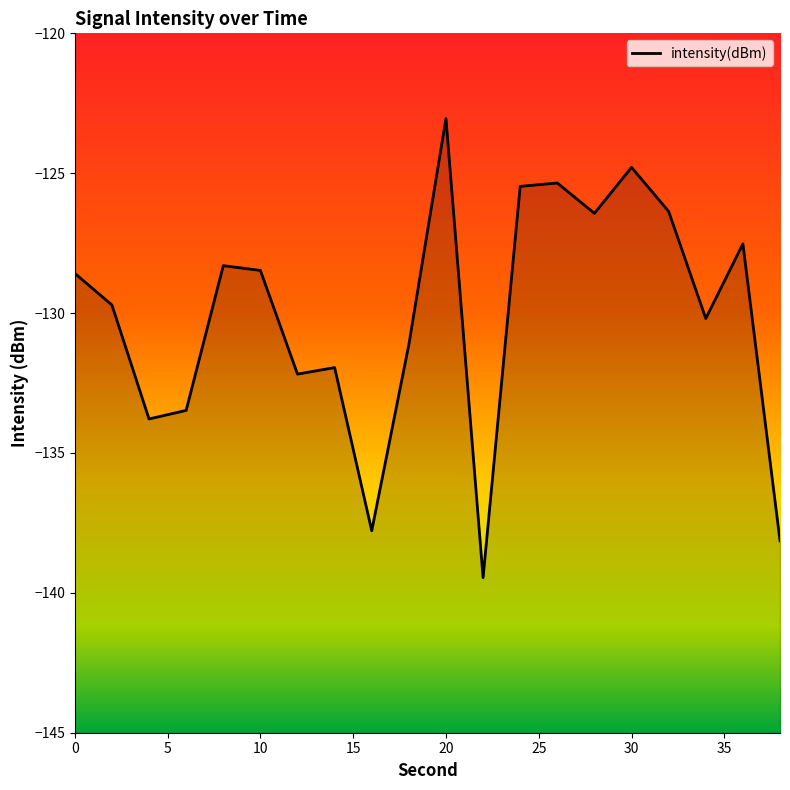

How many values exceed -128?

7